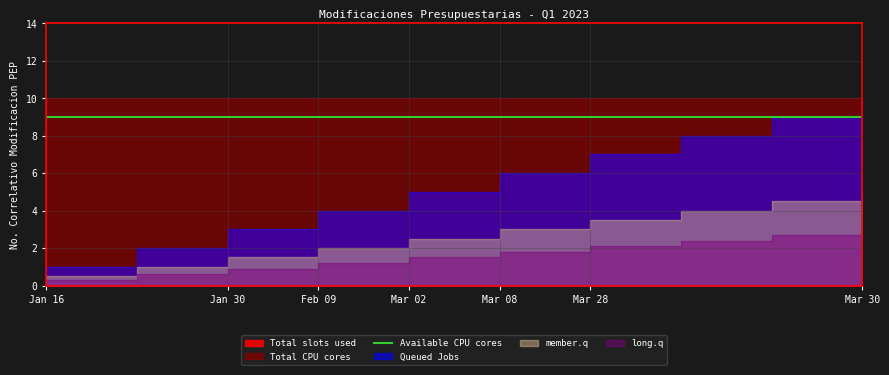

What is the maximum value shown in the chart?

10